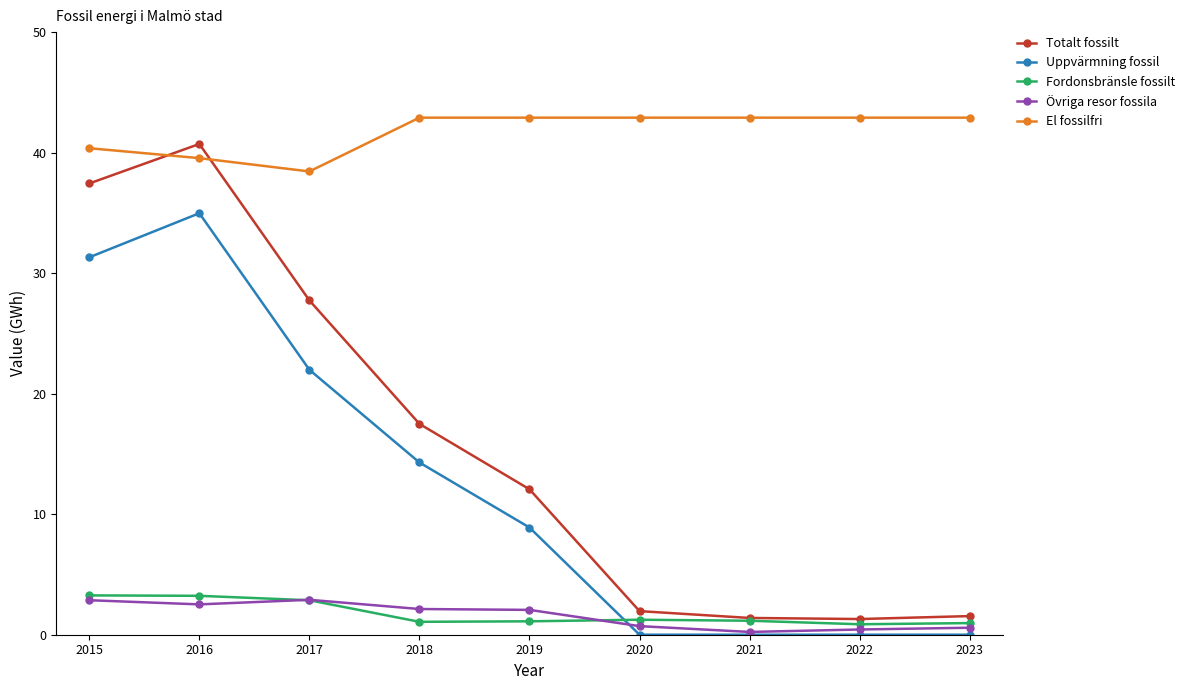

The value of Uppvärmning fossil at 2022 is 12.1. True or false?

False